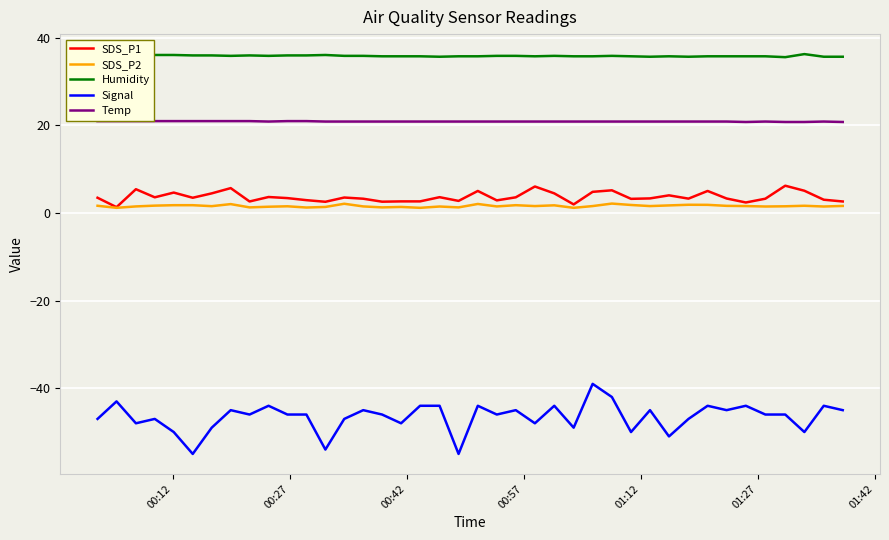

True or false: Temp and SDS_P2 cross at least once.

False